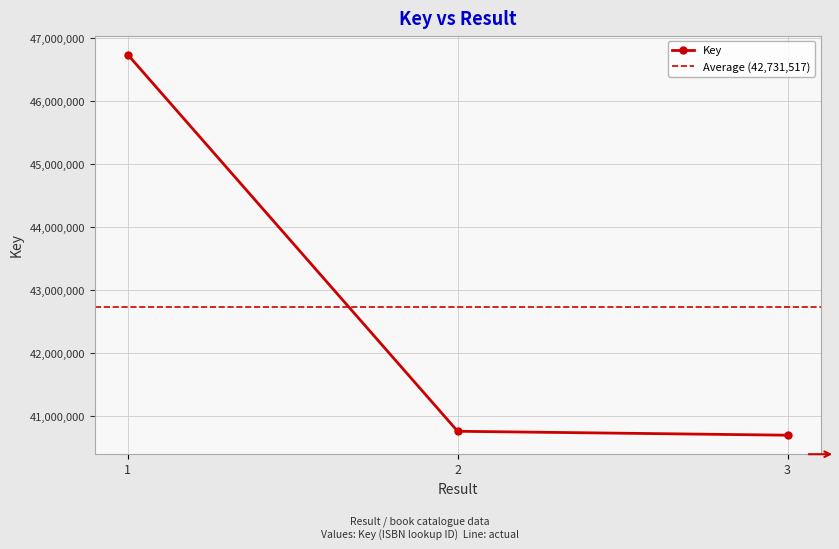

What is the difference between the maximum and minimum values?

6048036